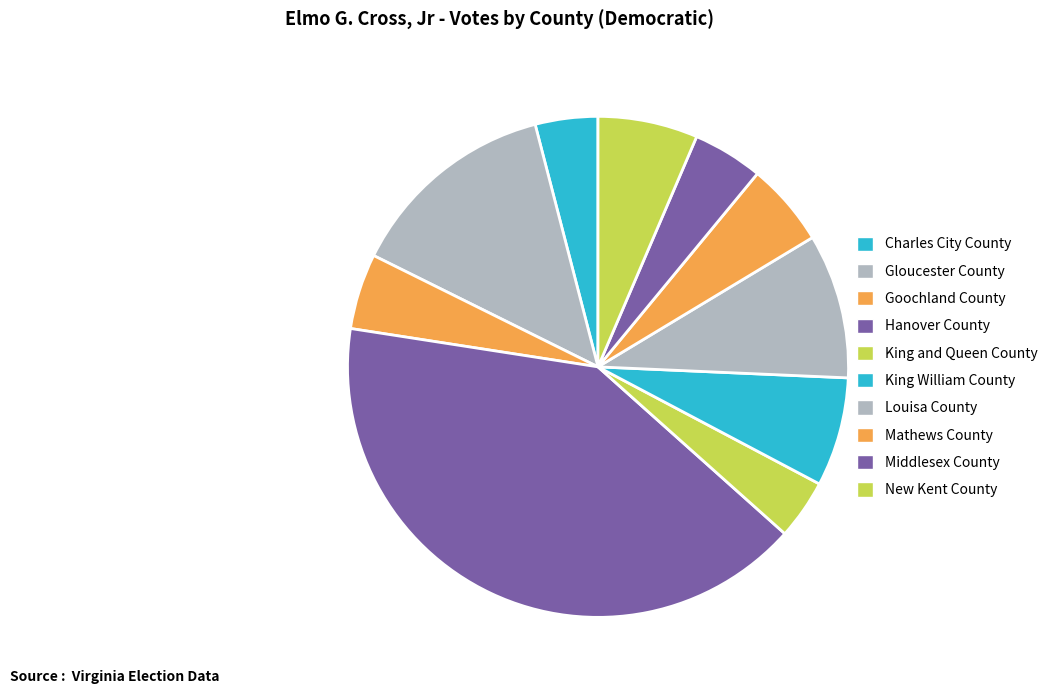

Does Louisa County account for over 50% of the chart?

No